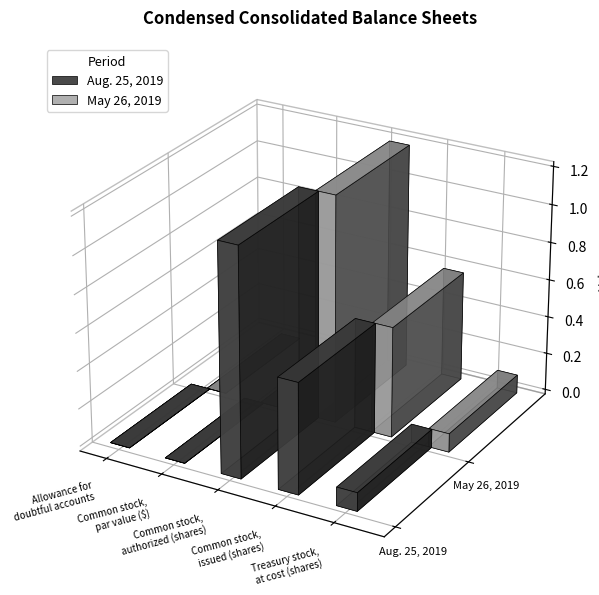

What is the maximum value shown in the chart?

1200000000.0